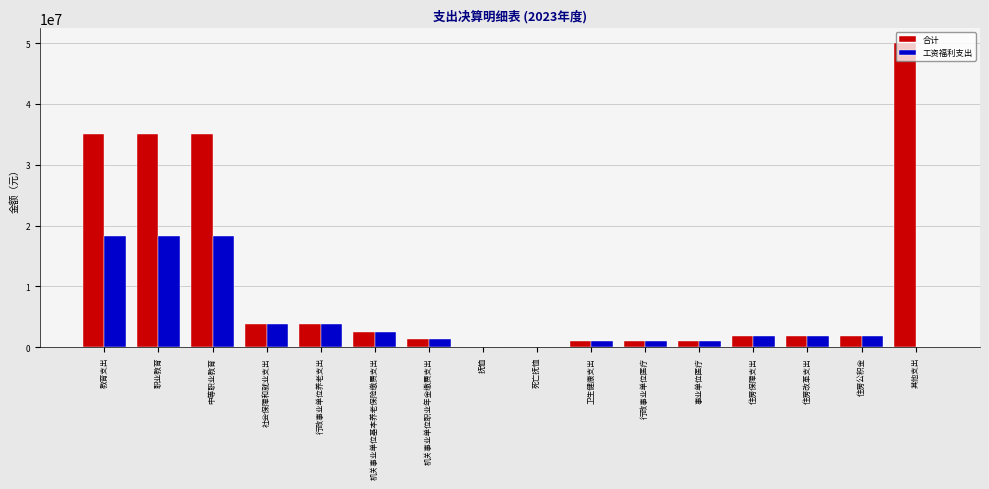

Between 中等职业教育 and 住房公积金, which series saw the biggest shift?

合计